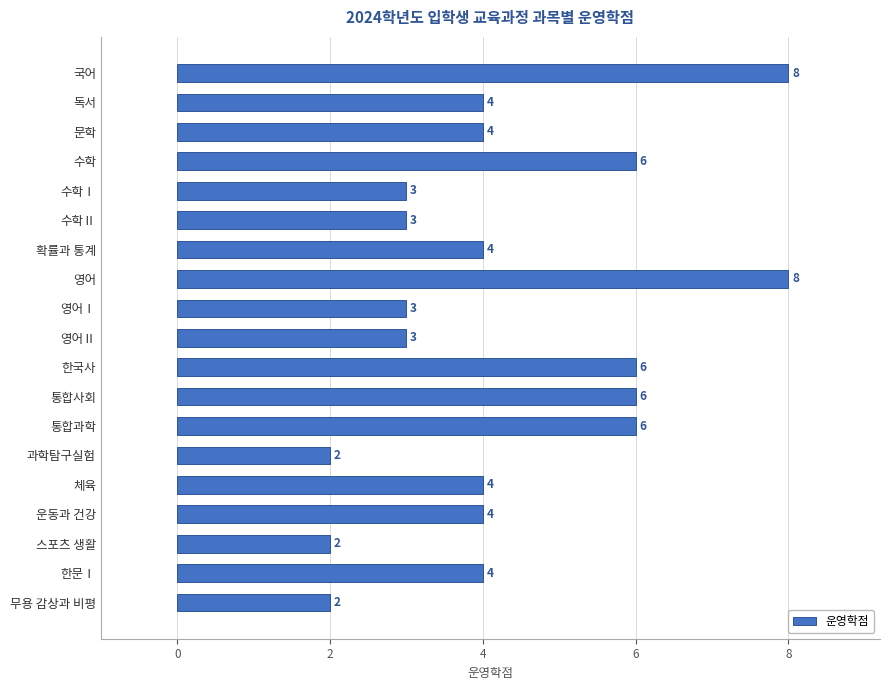

What is the value of the 15th bar from the top?

4